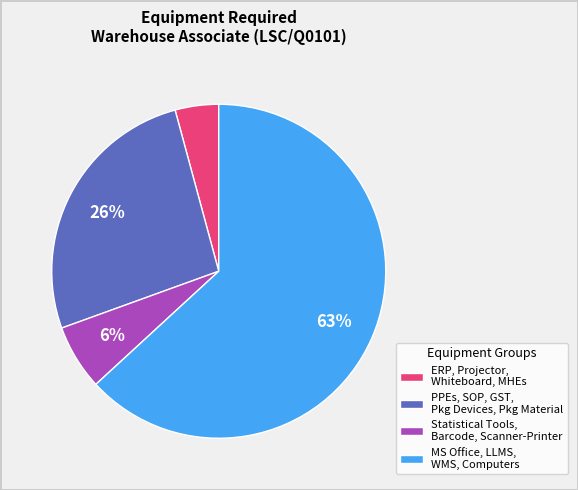

To the nearest percent, what is the average slice percentage?

25%